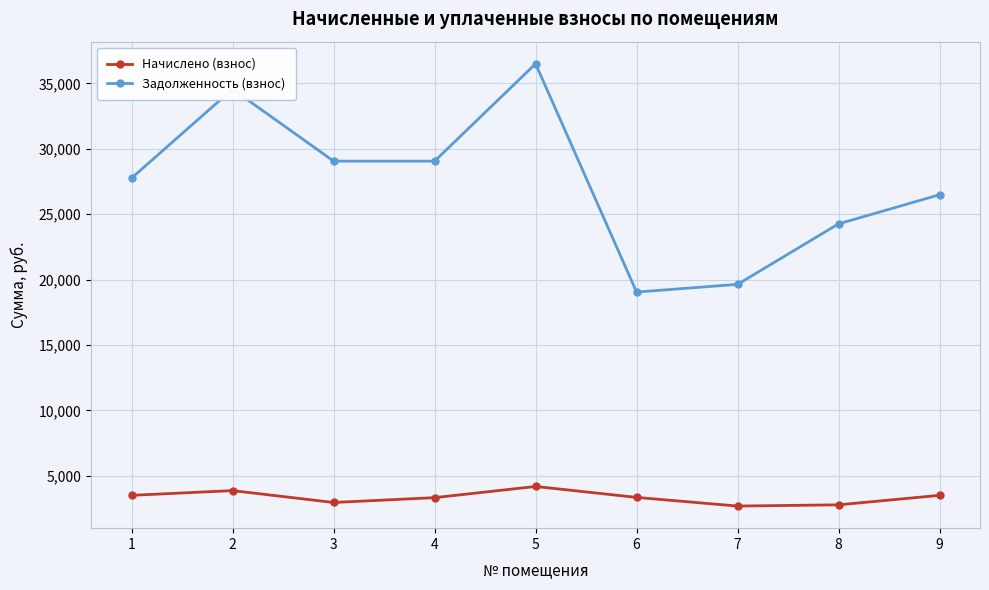

Rank the series by their average value, from highest to lowest.

Задолженность (взнос), Начислено (взнос)